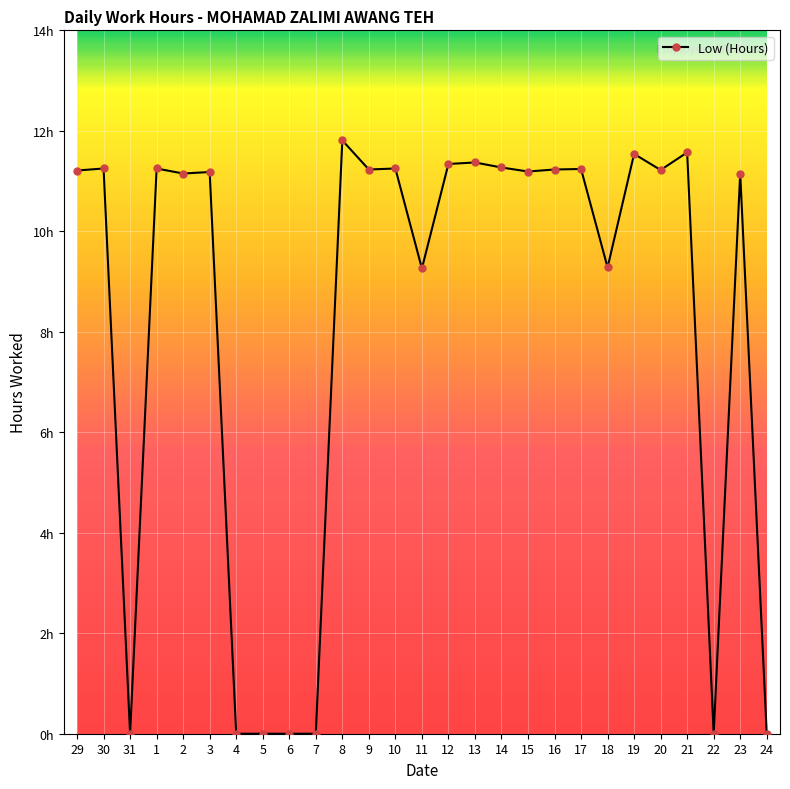

Is this an area chart (filled region under the line)?

No